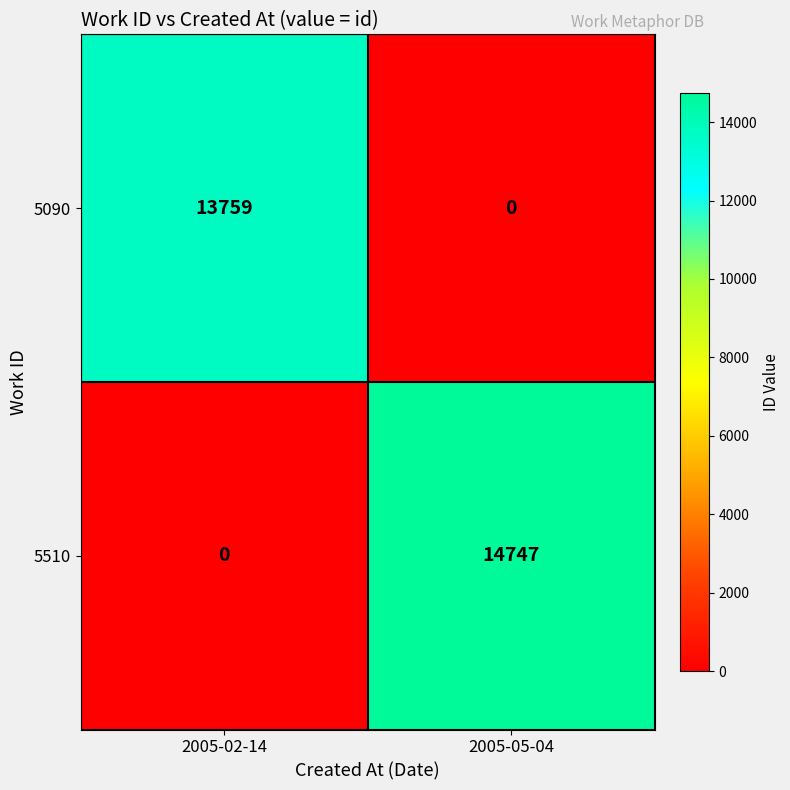

Rank the series by their maximum value, from highest to lowest.

5510, 5090